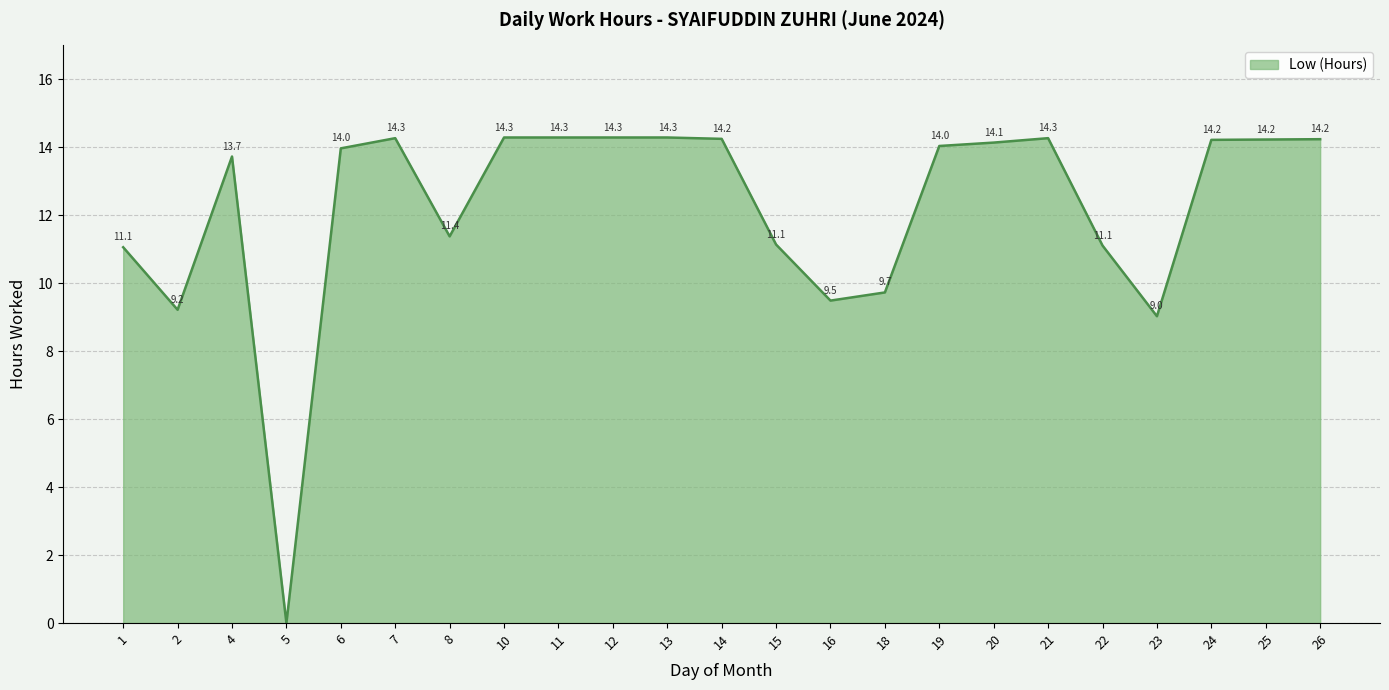

What is the sum of all values?

280.7